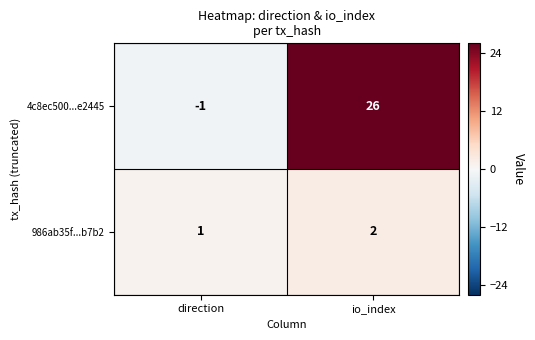

Which series has the largest total across all categories?

4c8ec500...e2445